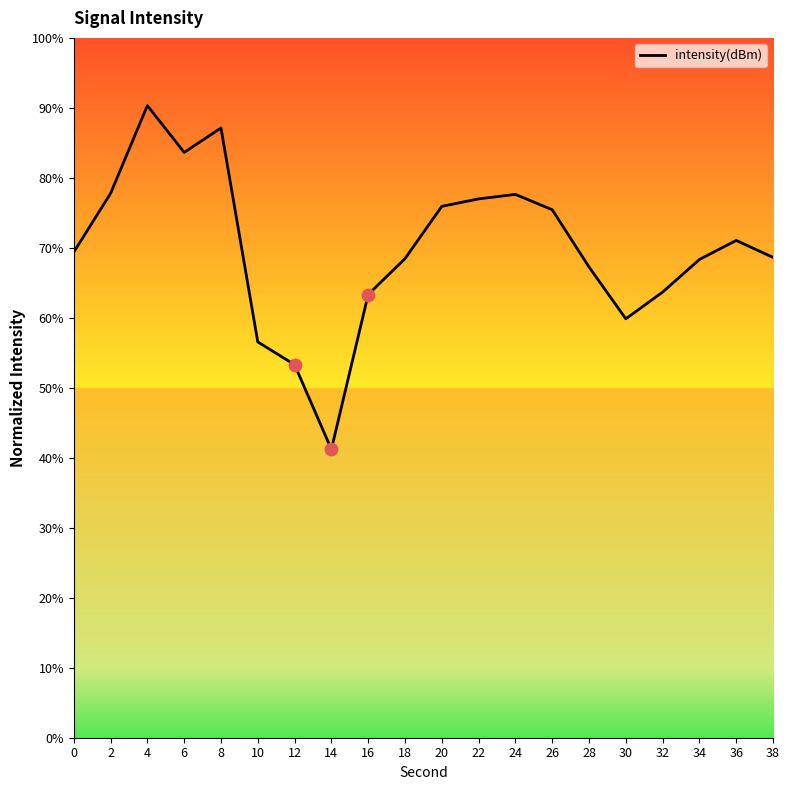

Between 28 and 10, which is larger?

28